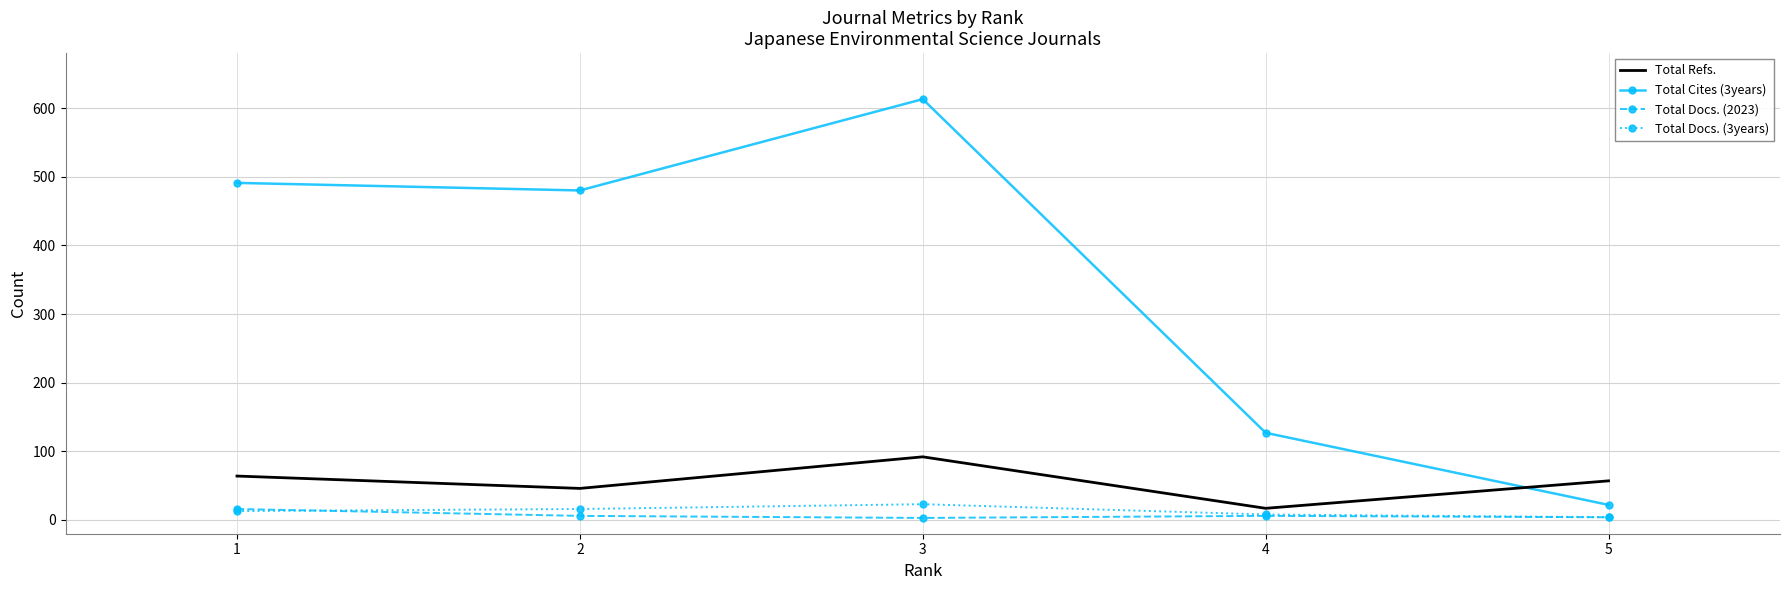

At which category does Total Refs. reach its first local peak?

3